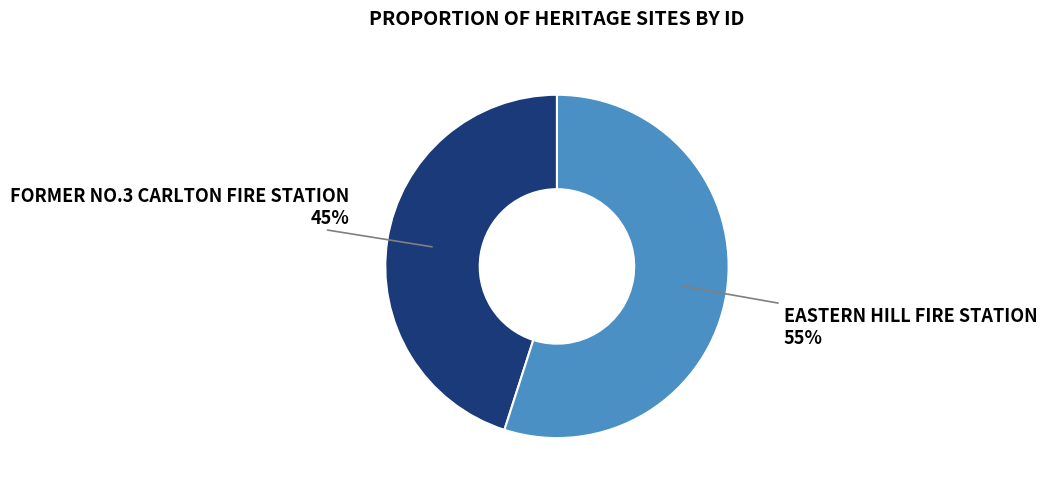

Rank the categories by value from lowest to highest.

FORMER NO.3 CARLTON FIRE STATION, EASTERN HILL FIRE STATION